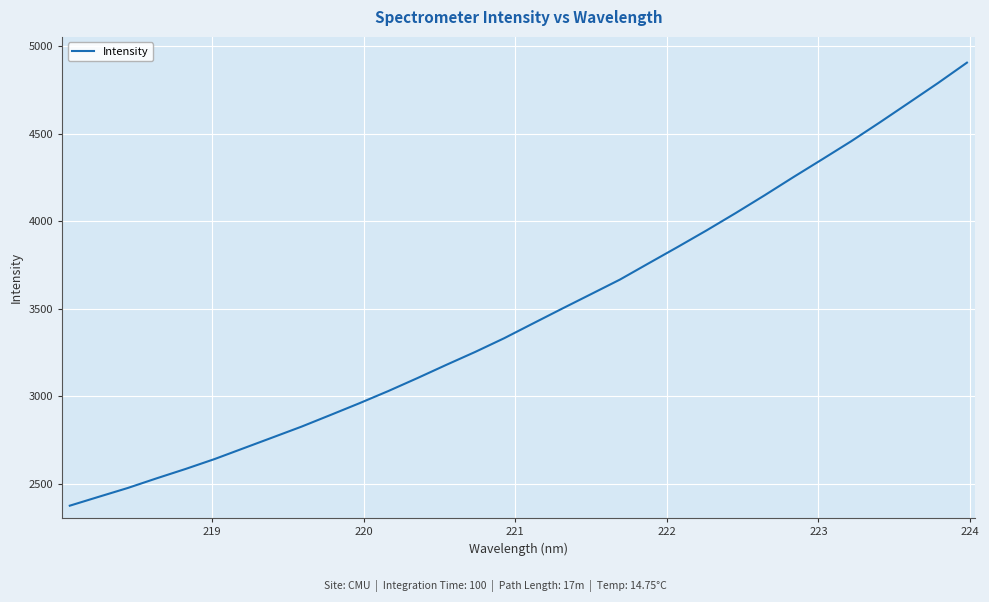

Does the chart display data point markers on the line(s)?

No